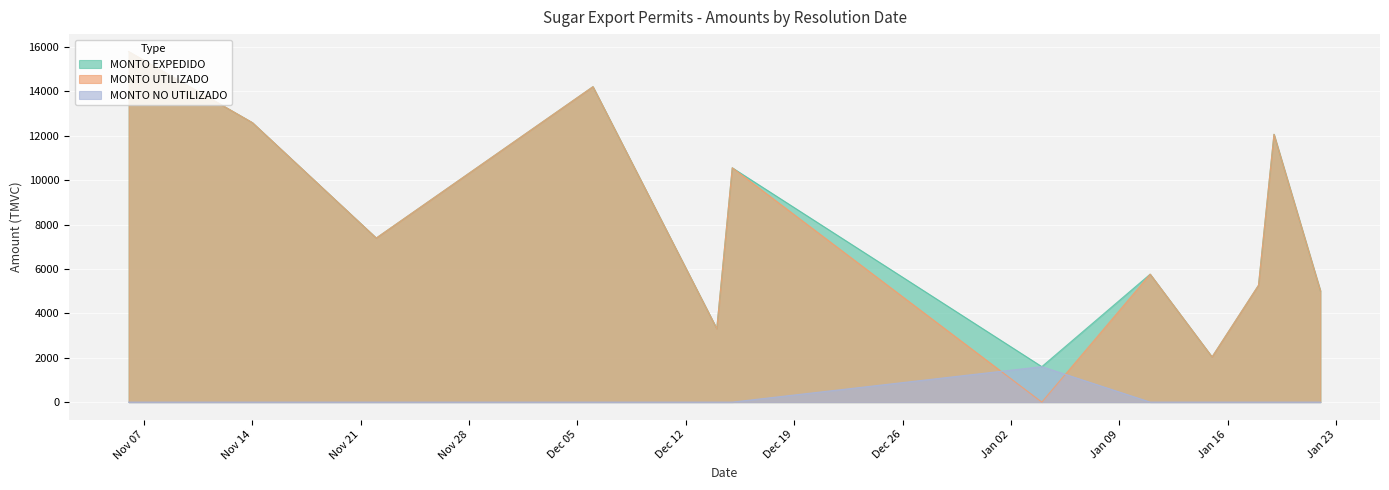

What is the sum of all MONTO EXPEDIDO values?

95578.3